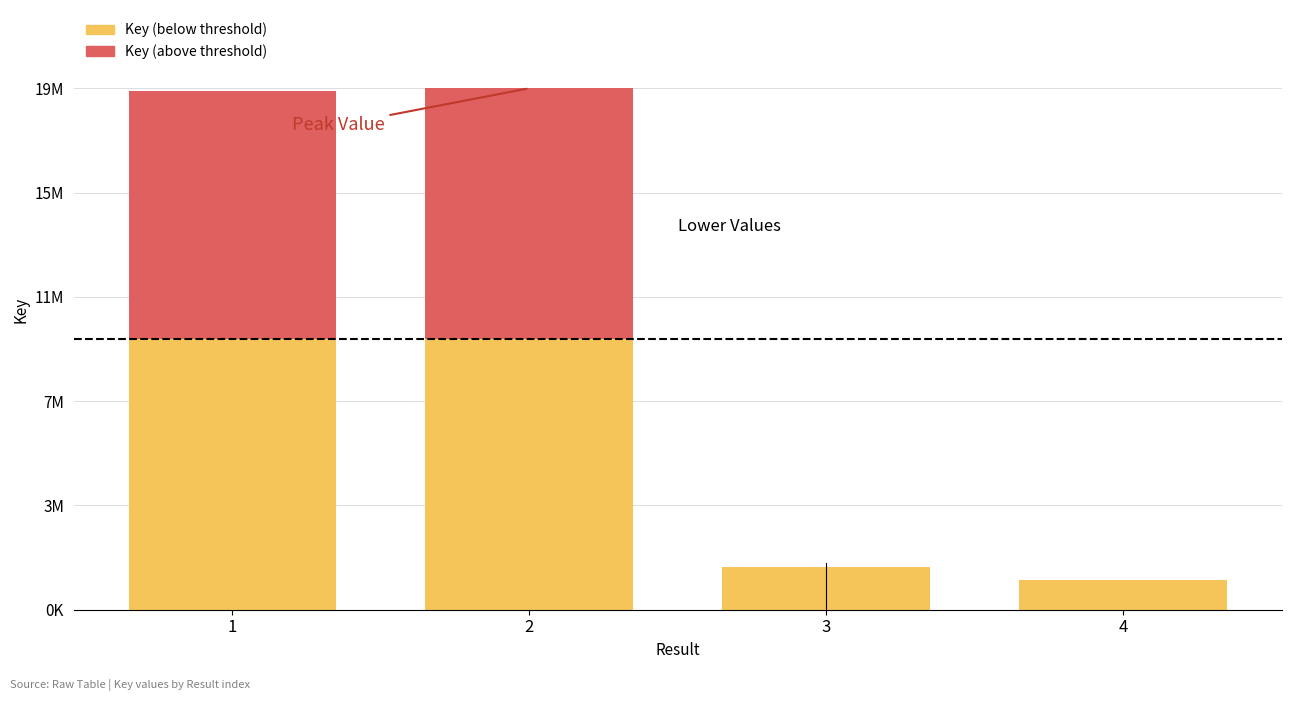

What is the average value of the Key (above threshold) series?

4613510